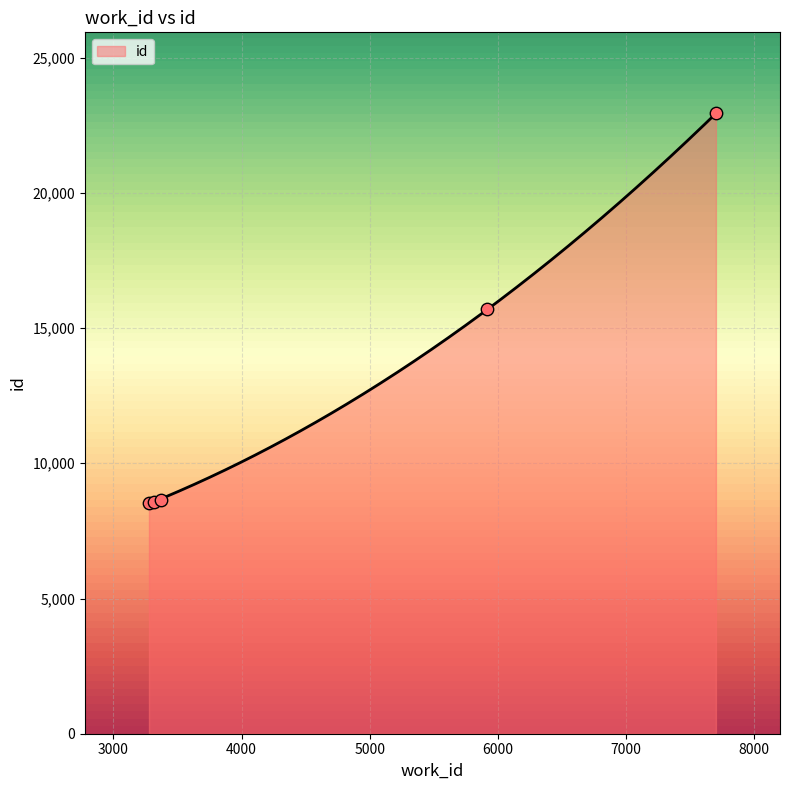

Approximately how many times larger is the value at 3374 compared to 5919?

0.6